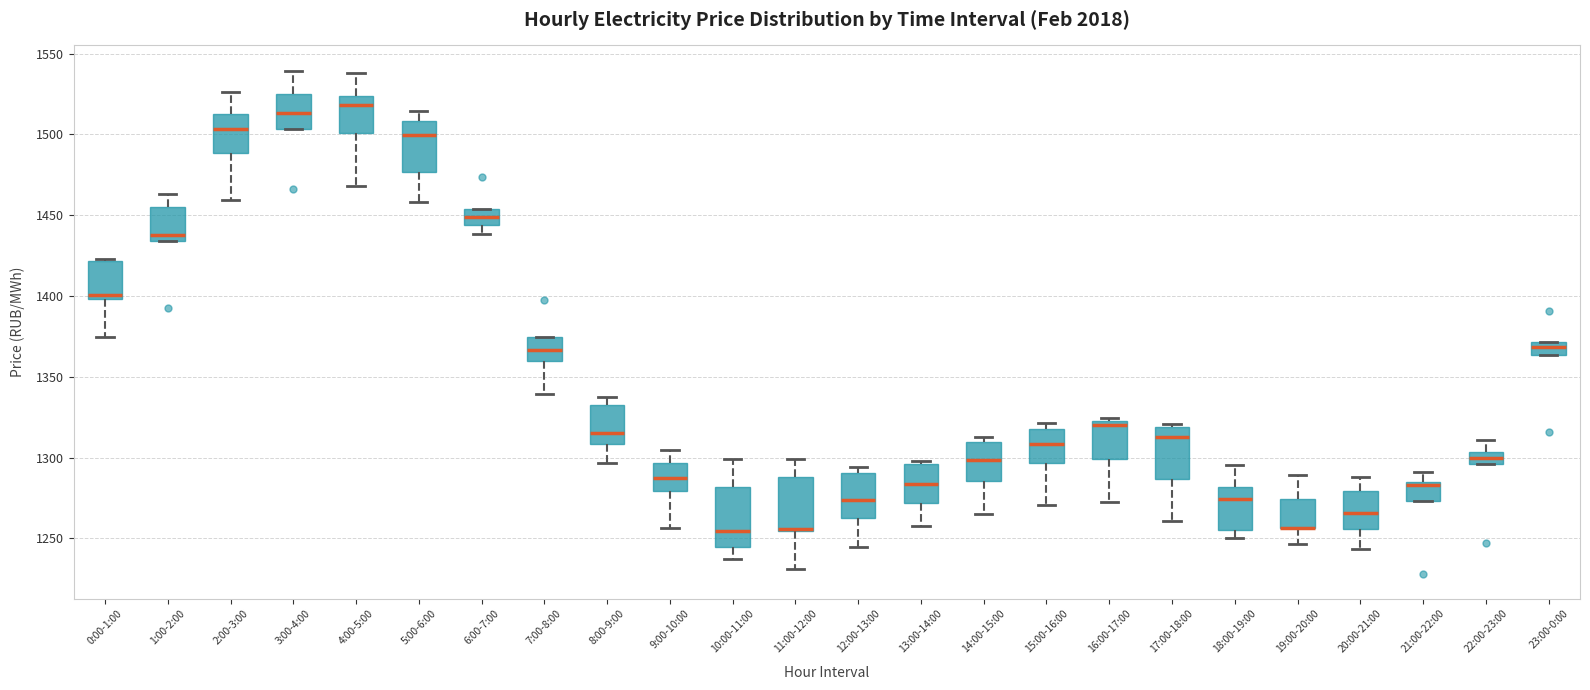

Where does the lower whisker of the box for 19:00-20:00 end on the y-axis? The values are not printed on the chart, so give them approximately, as read against the axis.

1245